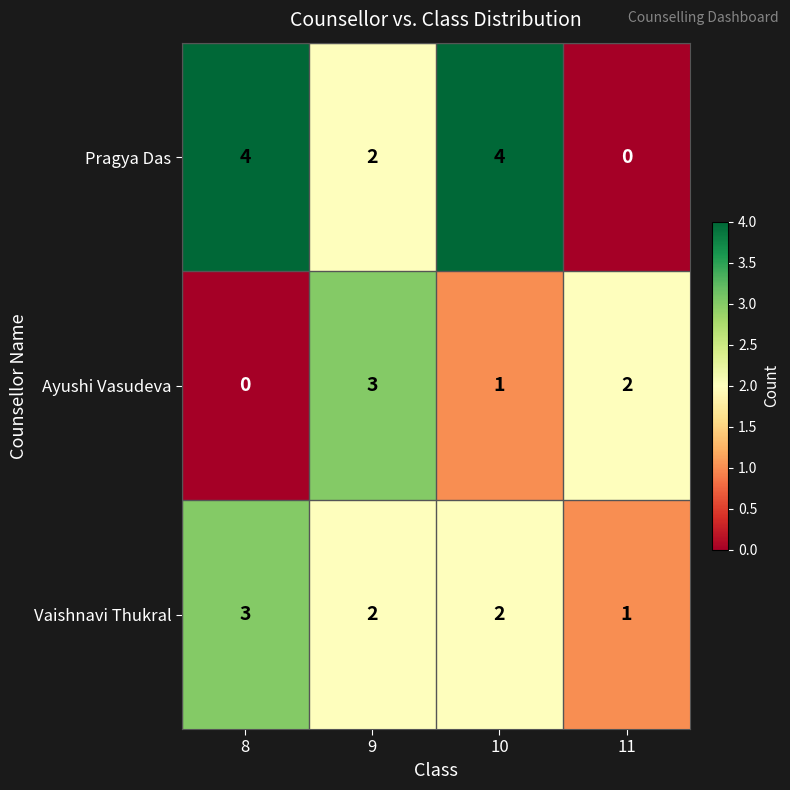

Reading left to right, what are all the values shown in this chart?

Pragya Das: 8=4	9=2	10=4	11=0
Ayushi Vasudeva: 8=0	9=3	10=1	11=2
Vaishnavi Thukral: 8=3	9=2	10=2	11=1